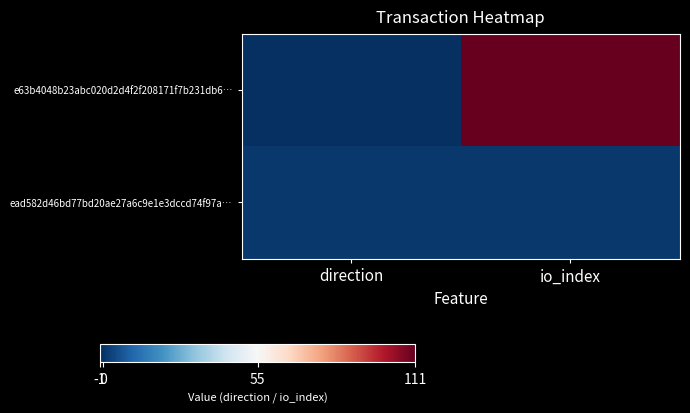

Which series has the widest spread of values?

e63b4048b23abc020d2d4f2f208171f7b231db6…